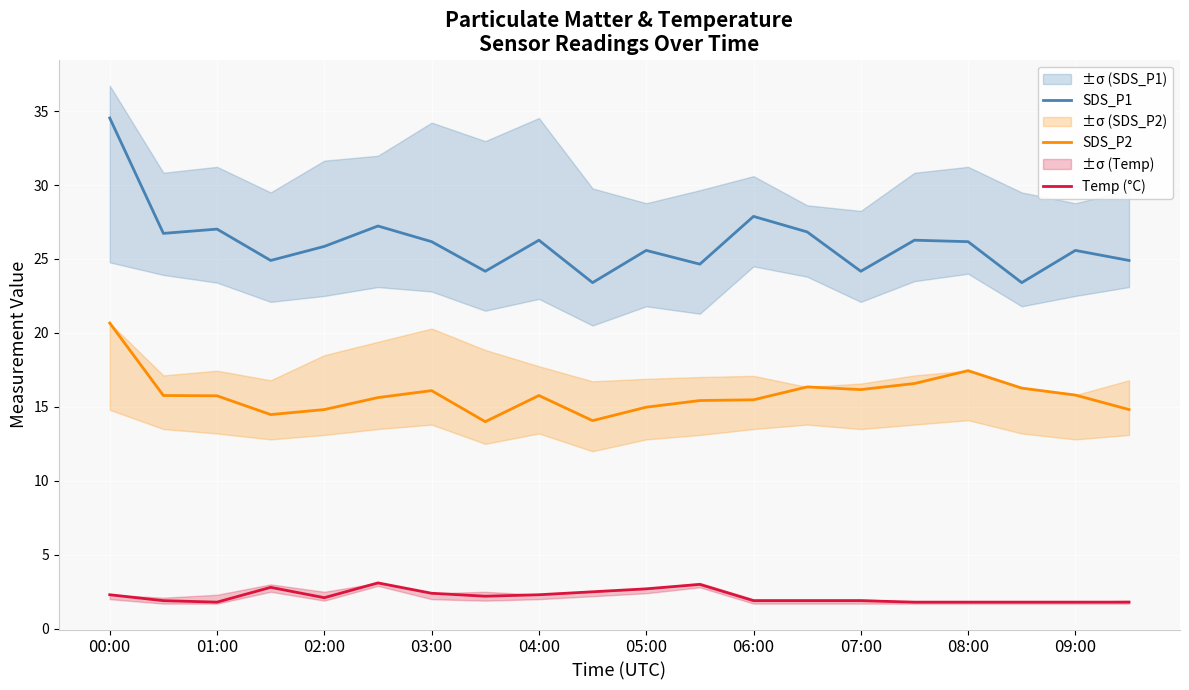

What is the highest value of the SDS_P1 series?

34.5